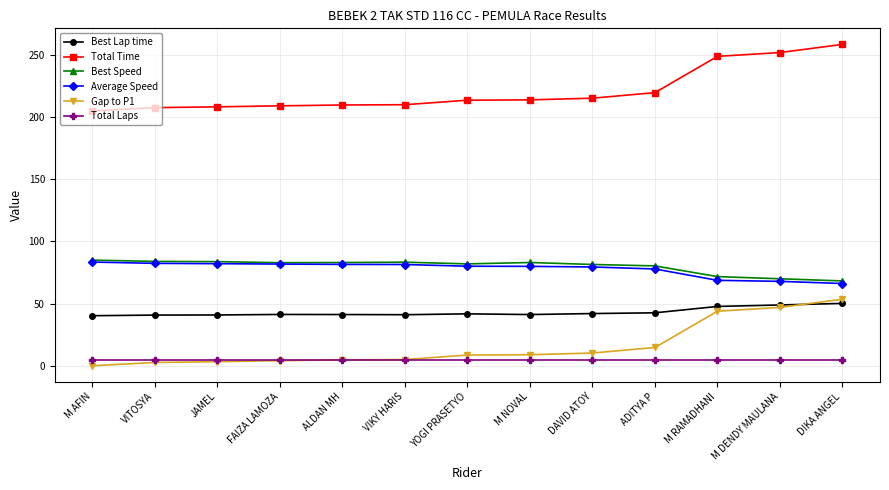

True or false: Best Lap time has more than 1 points higher than both neighbors.

True